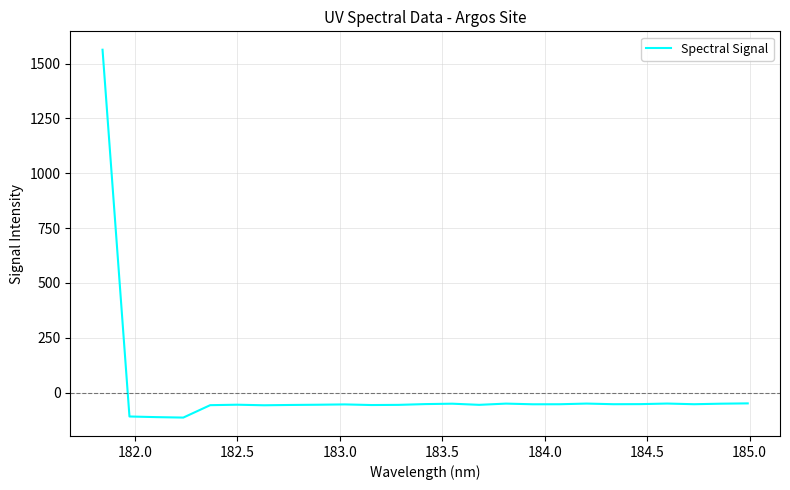

How many values are below zero?

24